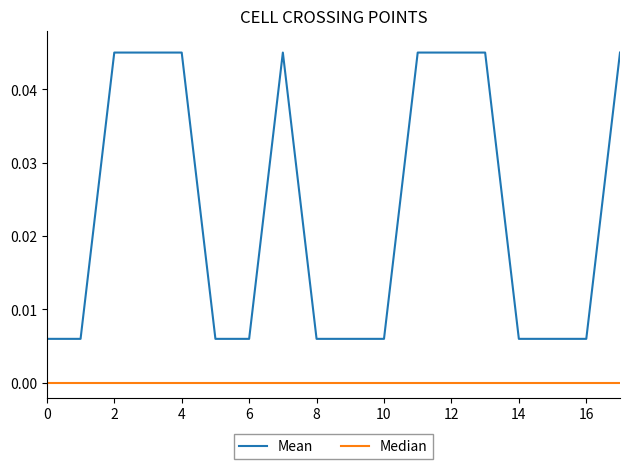

True or false: Median and Mean cross at least once.

False